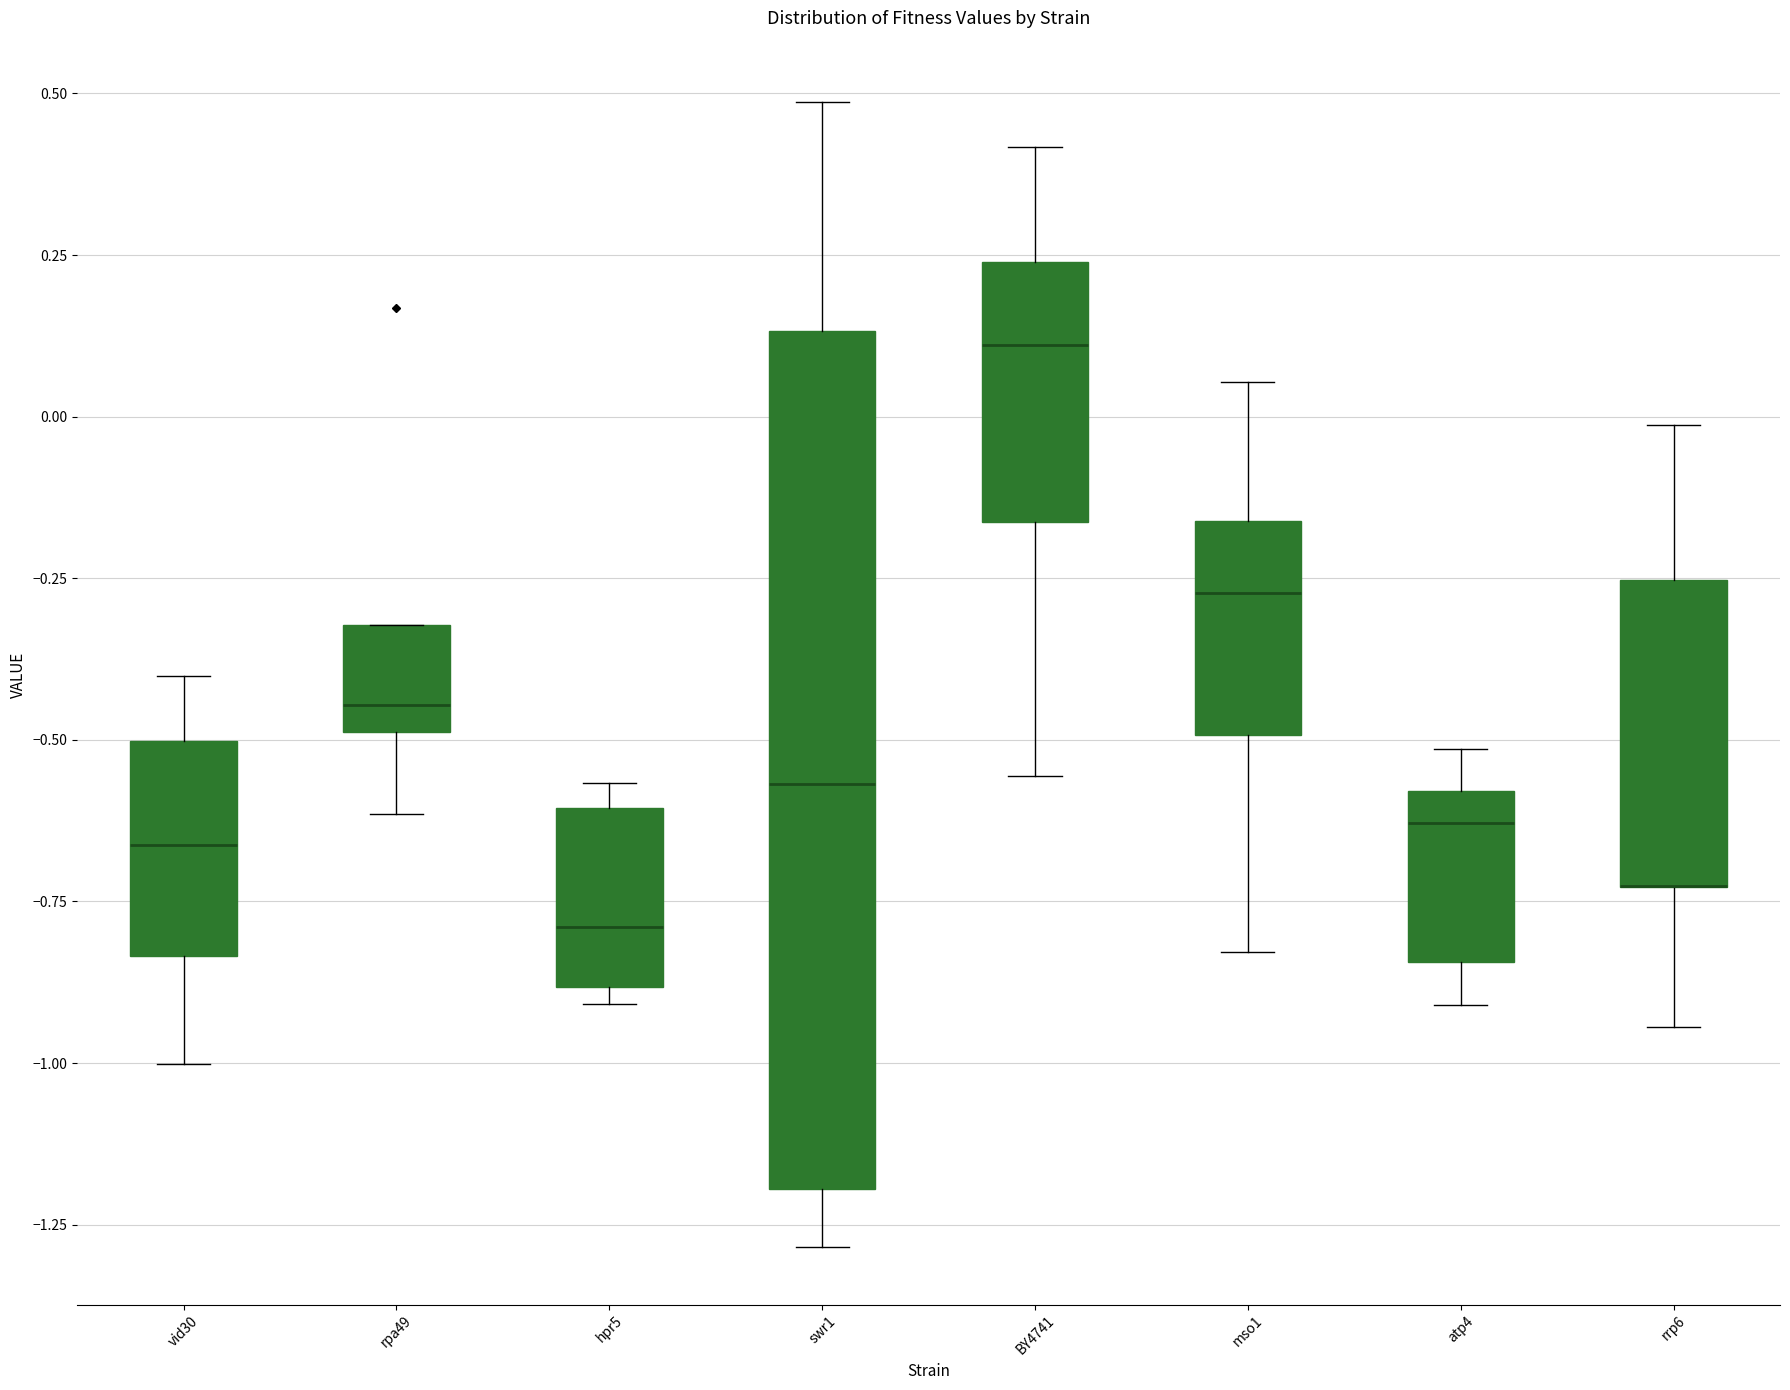

Where is the lower edge of the box for rrp6 on the y-axis? The values are not printed on the chart, so give them approximately, as read against the axis.

-0.75